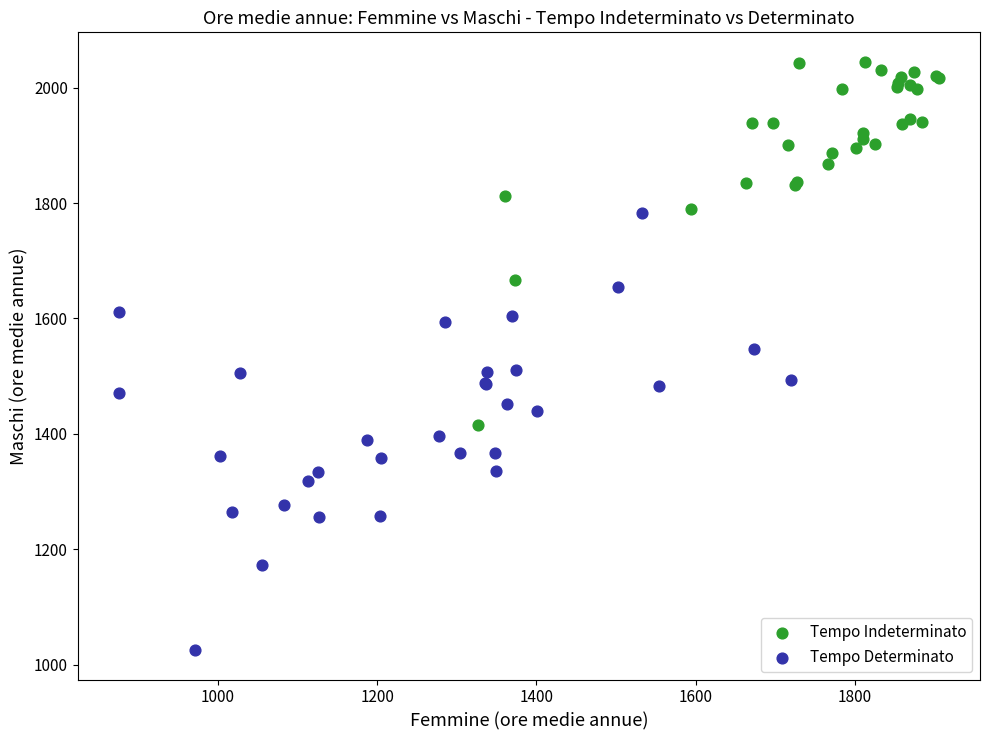

Which series contains the lowest Y value?

Tempo Determinato